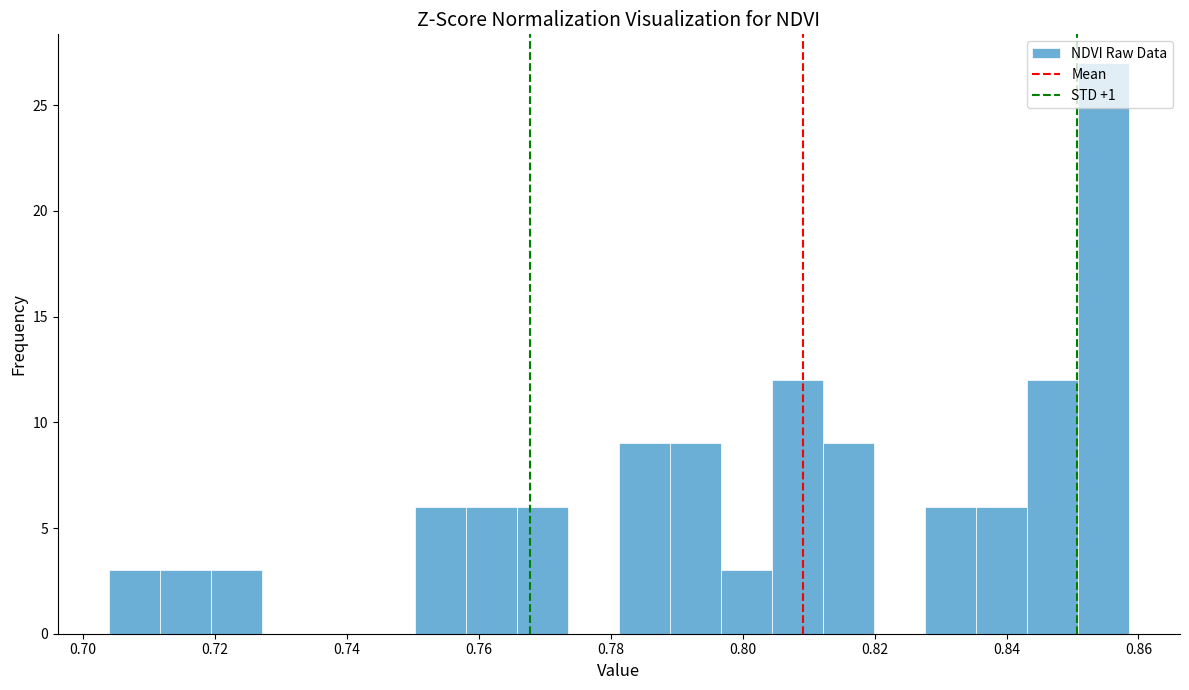

Read against the x-axis, roughly where is the centre of the tallest bar?

0.854